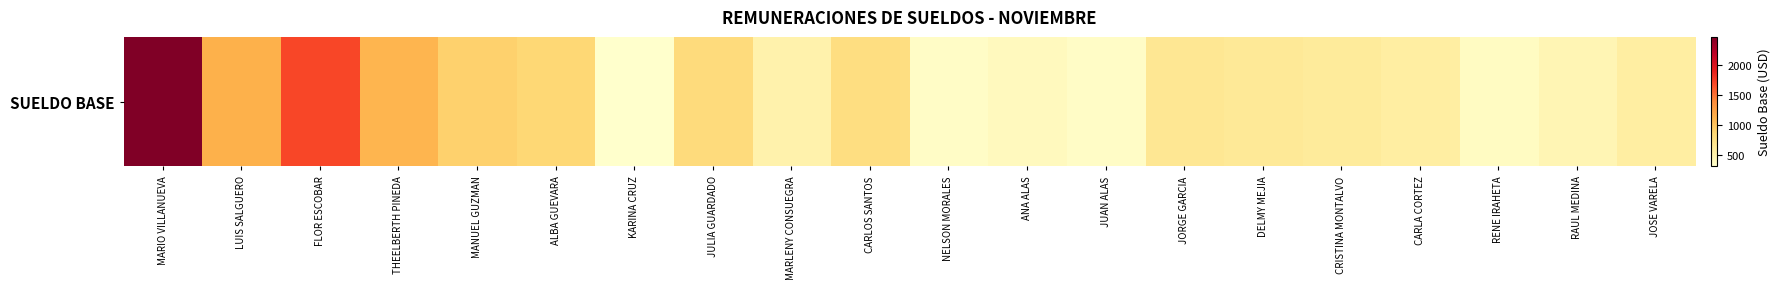

What is the approximate value at JULIA GUARDADO?

809.0